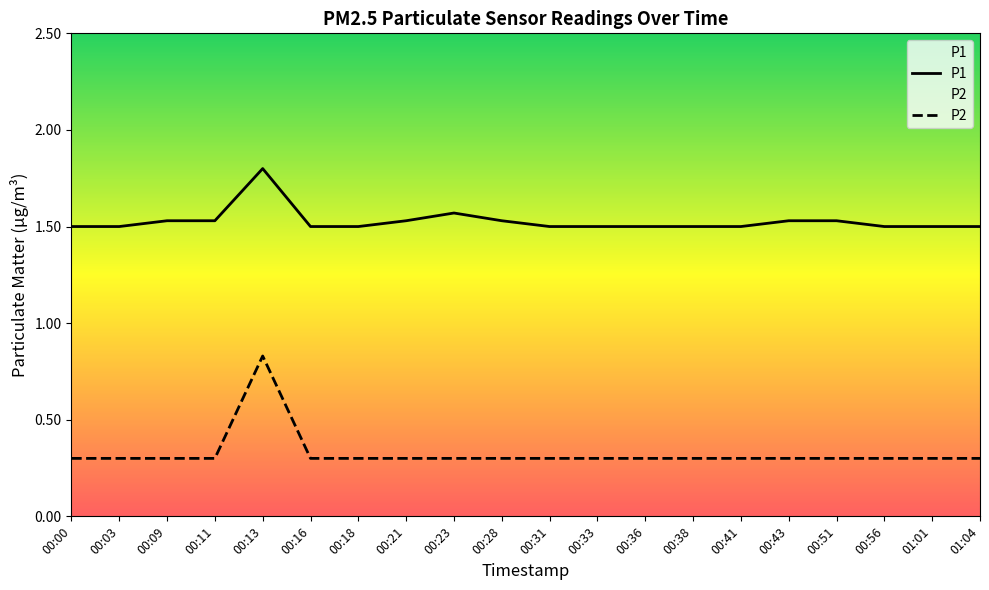

What is the sum of all P2 values?

6.5